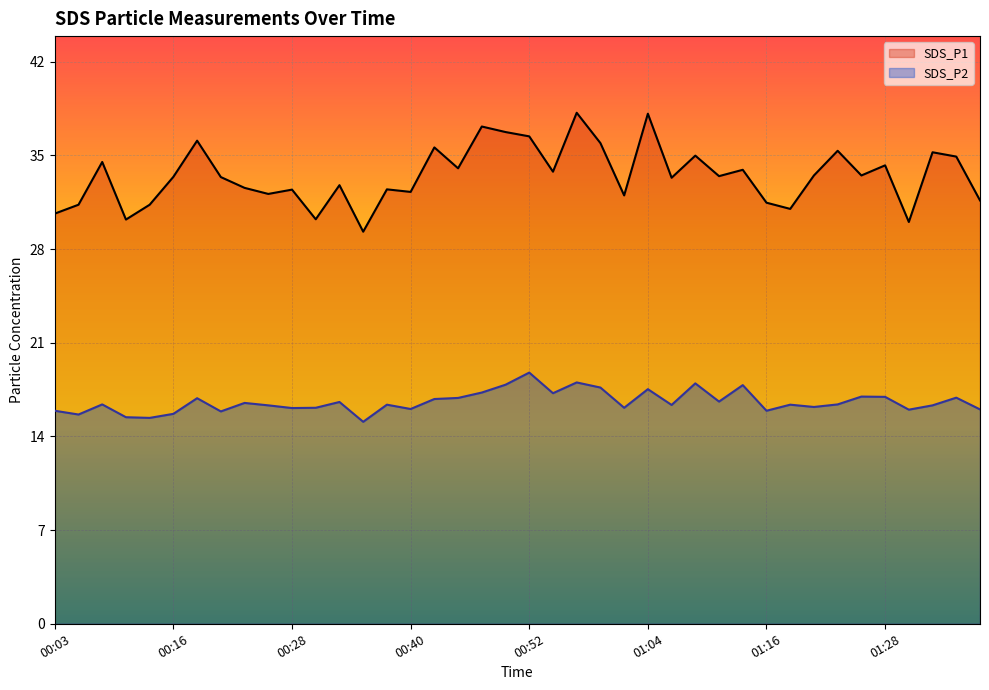

What is the difference between the maximum and minimum values in the SDS_P2 series?

3.6